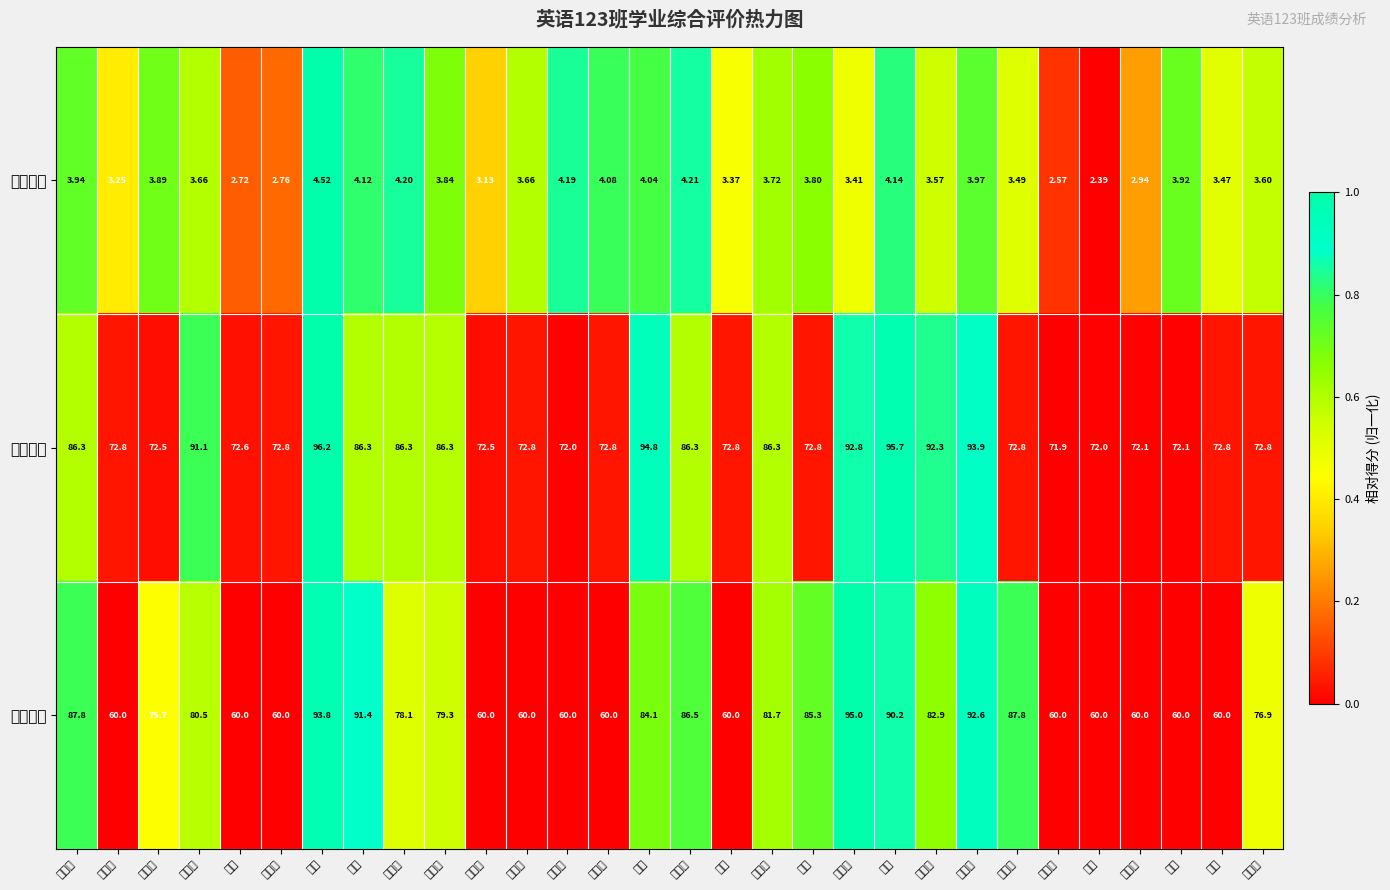

Reading left to right, what are all the values shown in this chart?

学业水平: 陈志伶=3.9	季笑碧=3.2	陈佳露=3.9	陈若婷=3.7	程婕=2.7	傅东晖=2.8	胡琛=4.5	陆琦=4.1	吕佳佳=4.2	潘超翔=3.8	沈美丽=3.1	殳佳丹=3.7	孙金超=4.2	屠培蓓=4.1	吴婷=4.0	夏乐艳=4.2	谢宇=3.4	徐孔颖=3.7	许欣=3.8	杨润洁=3.4	赵倩=4.1	钟思思=3.6	周红萍=4.0	周思思=3.5	胡凯奇=2.6	李甘=2.4	俞俊威=2.9	沈雯=3.9	张豪=3.5	陈蕾蕾=3.6
思想品德: 陈志伶=86.3	季笑碧=72.8	陈佳露=72.5	陈若婷=91.1	程婕=72.6	傅东晖=72.8	胡琛=96.2	陆琦=86.3	吕佳佳=86.3	潘超翔=86.3	沈美丽=72.5	殳佳丹=72.8	孙金超=72.0	屠培蓓=72.8	吴婷=94.8	夏乐艳=86.3	谢宇=72.8	徐孔颖=86.3	许欣=72.8	杨润洁=92.8	赵倩=95.7	钟思思=92.3	周红萍=93.9	周思思=72.8	胡凯奇=71.9	李甘=72.0	俞俊威=72.1	沈雯=72.1	张豪=72.8	陈蕾蕾=72.8
综合能力: 陈志伶=87.8	季笑碧=60.0	陈佳露=75.7	陈若婷=80.5	程婕=60.0	傅东晖=60.0	胡琛=93.8	陆琦=91.4	吕佳佳=78.1	潘超翔=79.3	沈美丽=60.0	殳佳丹=60.0	孙金超=60.0	屠培蓓=60.0	吴婷=84.1	夏乐艳=86.5	谢宇=60.0	徐孔颖=81.7	许欣=85.3	杨润洁=95.0	赵倩=90.2	钟思思=82.9	周红萍=92.6	周思思=87.8	胡凯奇=60.0	李甘=60.0	俞俊威=60.0	沈雯=60.0	张豪=60.0	陈蕾蕾=76.9